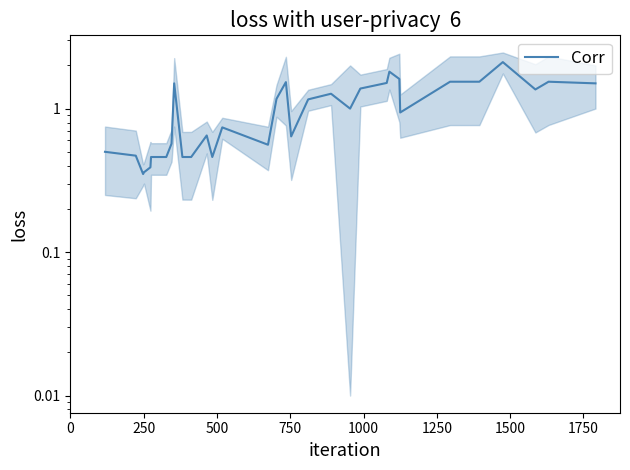

Is this an area chart (filled region under the line)?

No